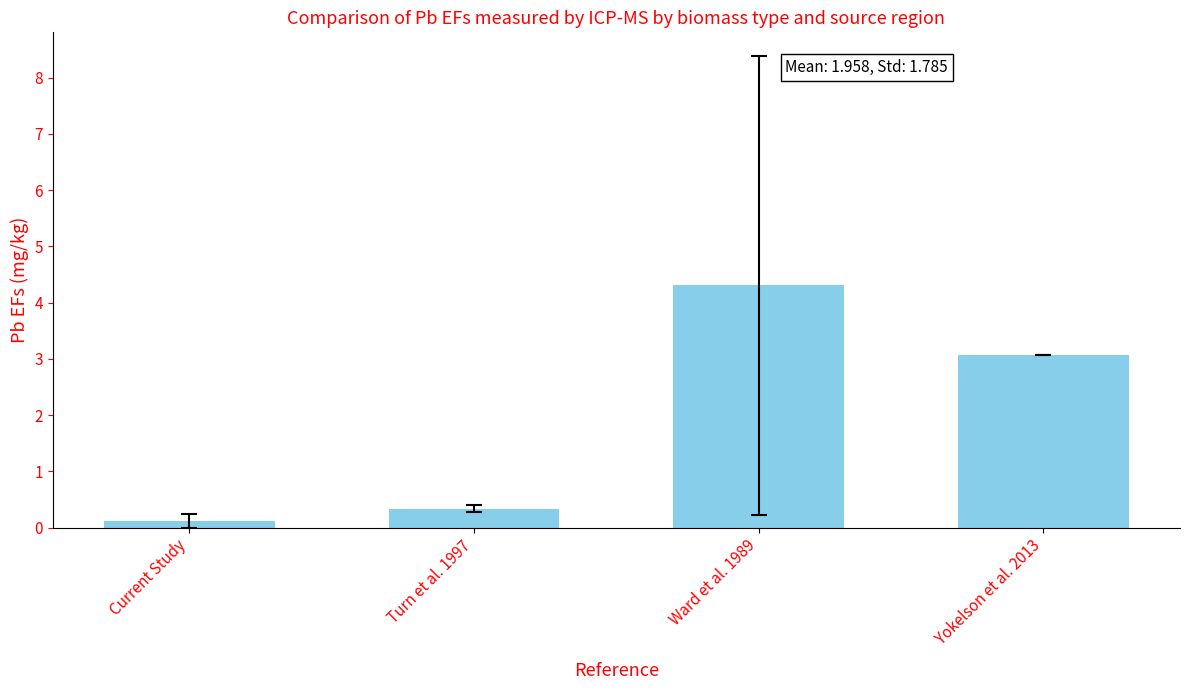

What is the minimum value shown in the chart?

0.1